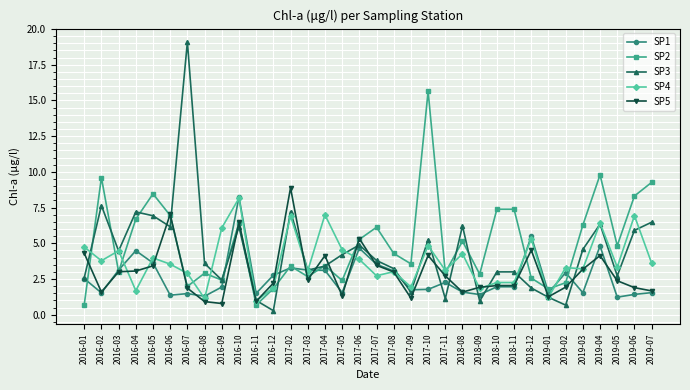

What is the total value across all series at 2017-03?

14.4